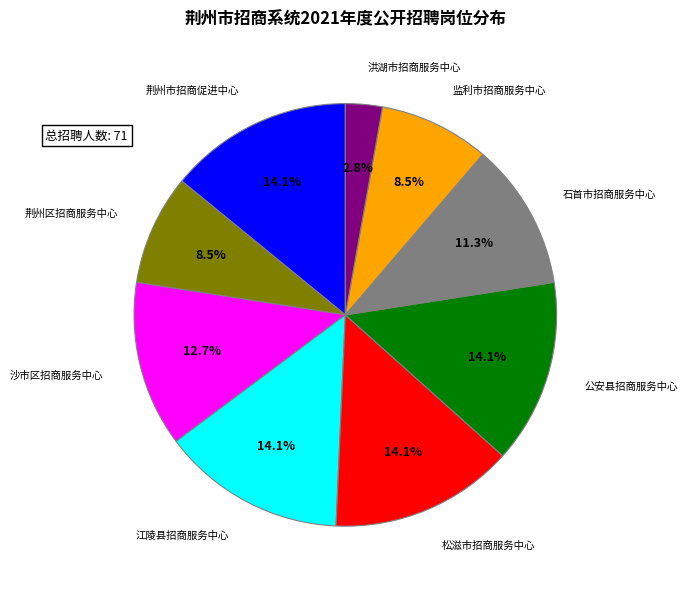

What is the ratio of the value at 荆州市招商促进中心 to the value at 监利市招商服务中心?

1.7